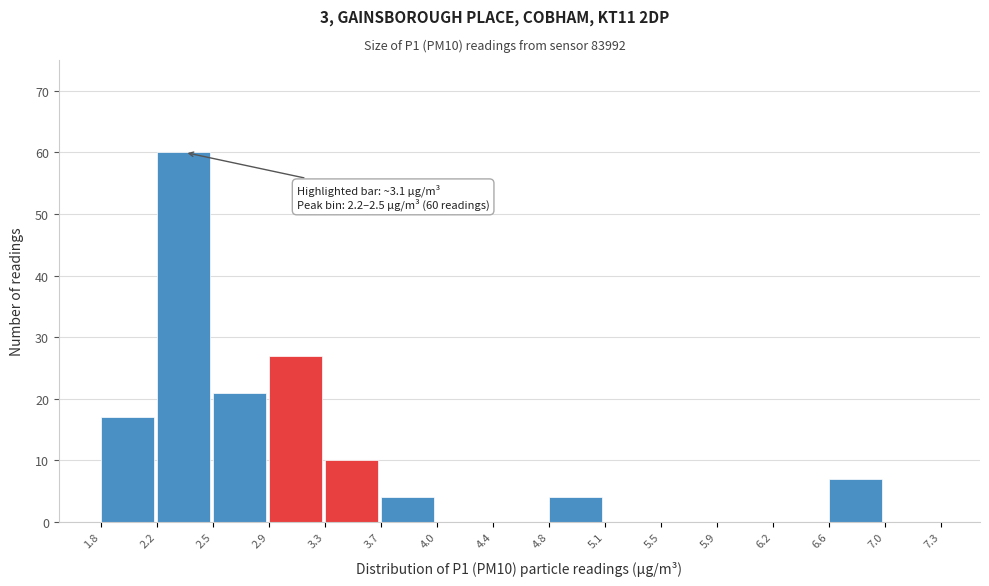

Which range on the x-axis has the tallest bar?

2.2 to 2.5